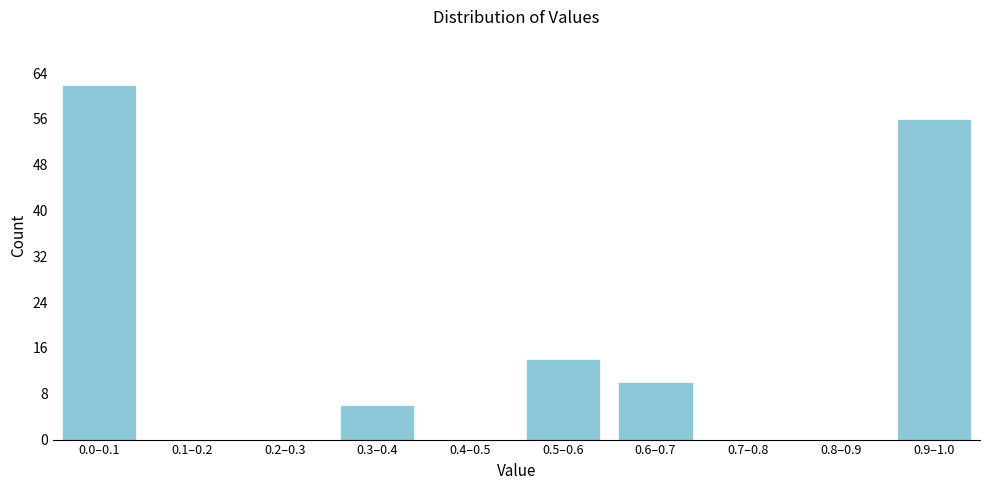

Reading left to right, extract all data points from this chart.

0.0–0.1=62	0.1–0.2=0	0.2–0.3=0	0.3–0.4=6	0.4–0.5=0	0.5–0.6=14	0.6–0.7=10	0.7–0.8=0	0.8–0.9=0	0.9–1.0=56